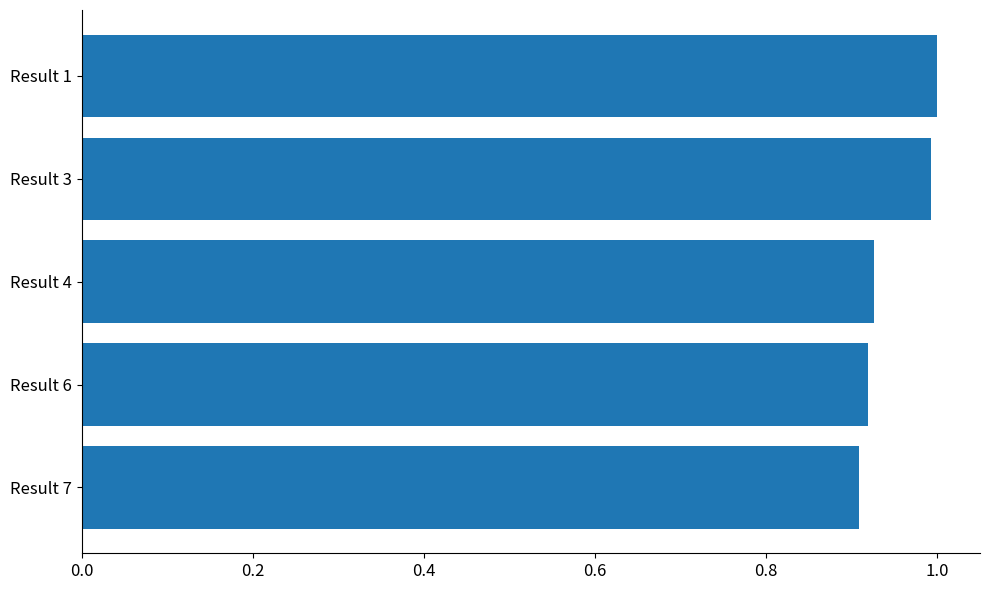

What is the maximum value shown in the chart?

1.0